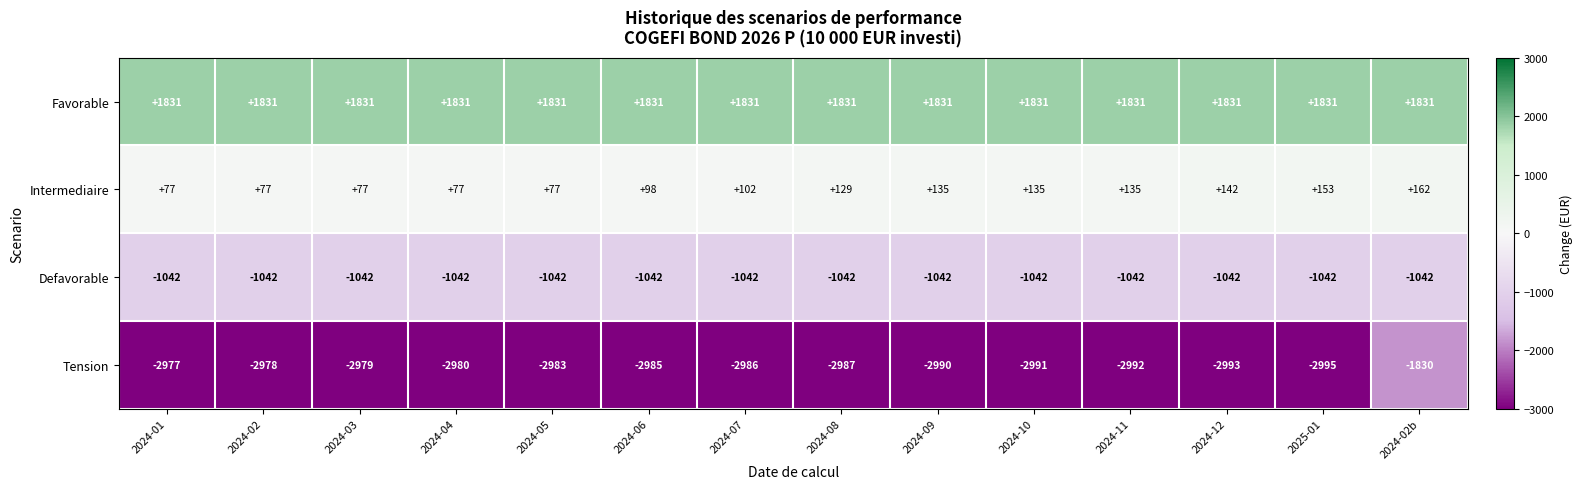

What is the approximate value of Defavorable at 2024-11?

-1042